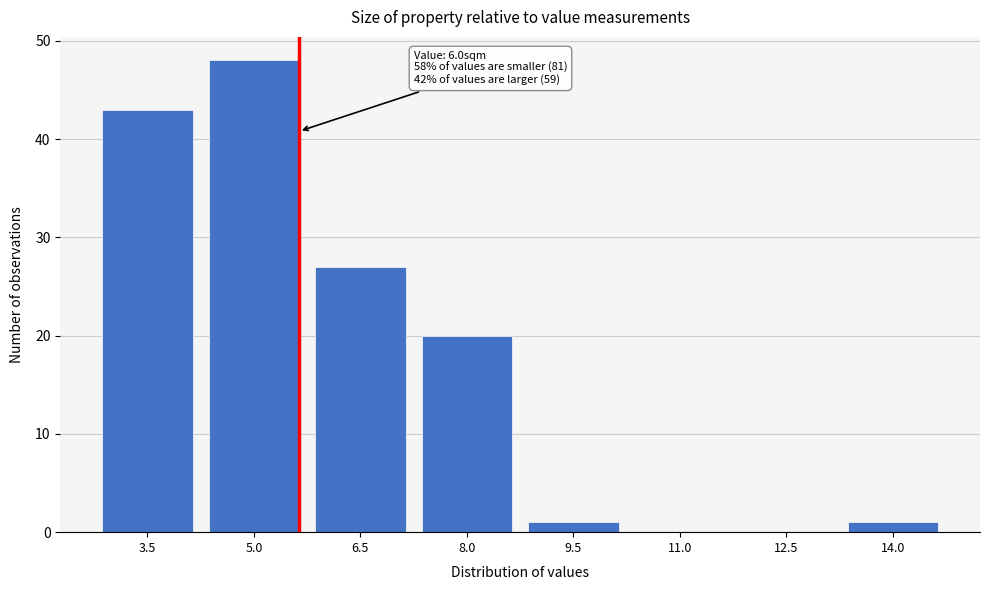

Reading right to left, list all the values displayed in this chart.

14.0=1	12.5=0	11.0=0	9.5=1	8.0=20	6.5=27	5.0=48	3.5=43